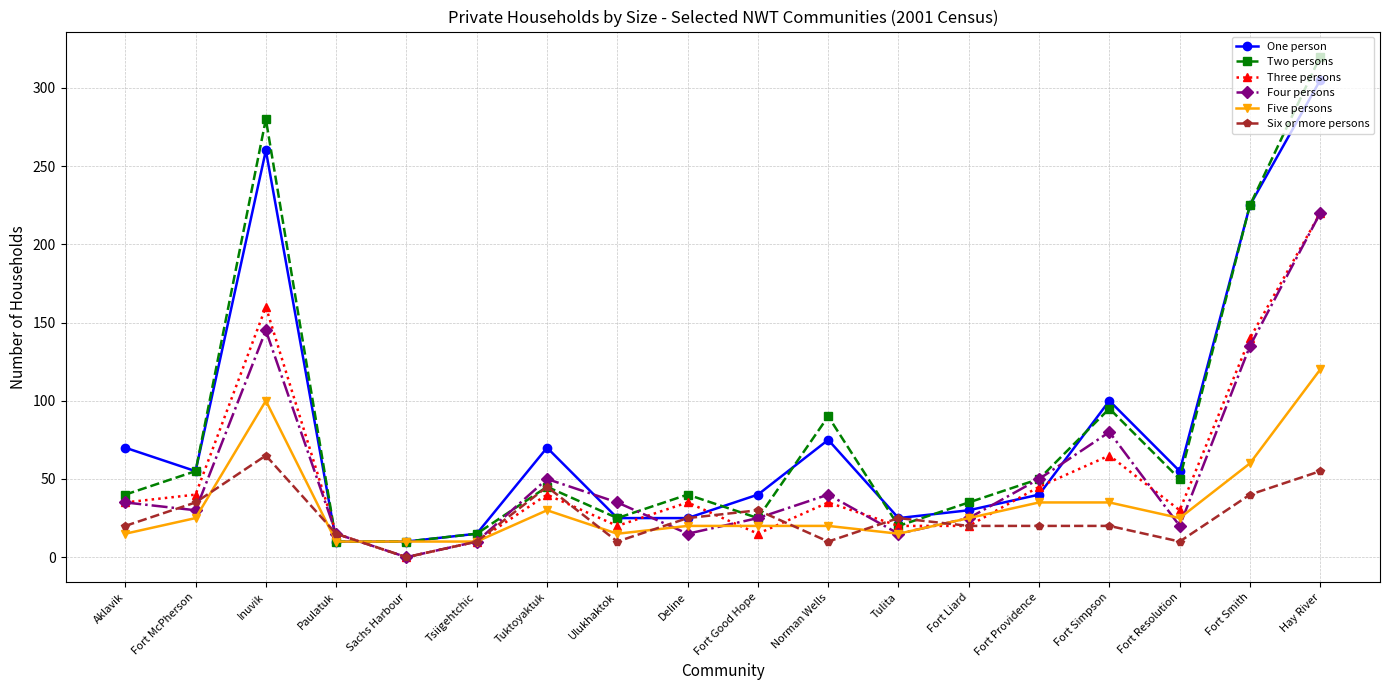

What is the difference between the Five persons values at Deline and Sachs Harbour?

10